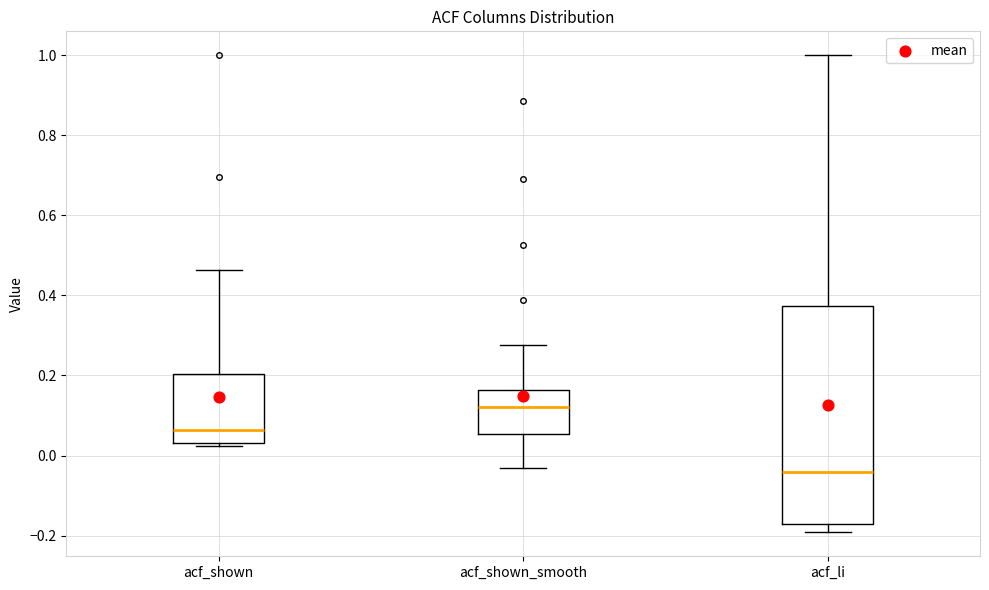

Reading left to right, transcribe this box plot: for each box, give where its median line is, the range the box spans, and where its two whiskers end, as read against the y-axis. The values are not printed on the chart, so give them approximately, as read against the axis.

acf_shown: median 0.06, box 0.04 to 0.20, whiskers 0.02 to 0.46
acf_shown_smooth: median 0.12, box 0.06 to 0.16, whiskers -0.04 to 0.28
acf_li: median -0.04, box -0.16 to 0.38, whiskers -0.20 to 1.00